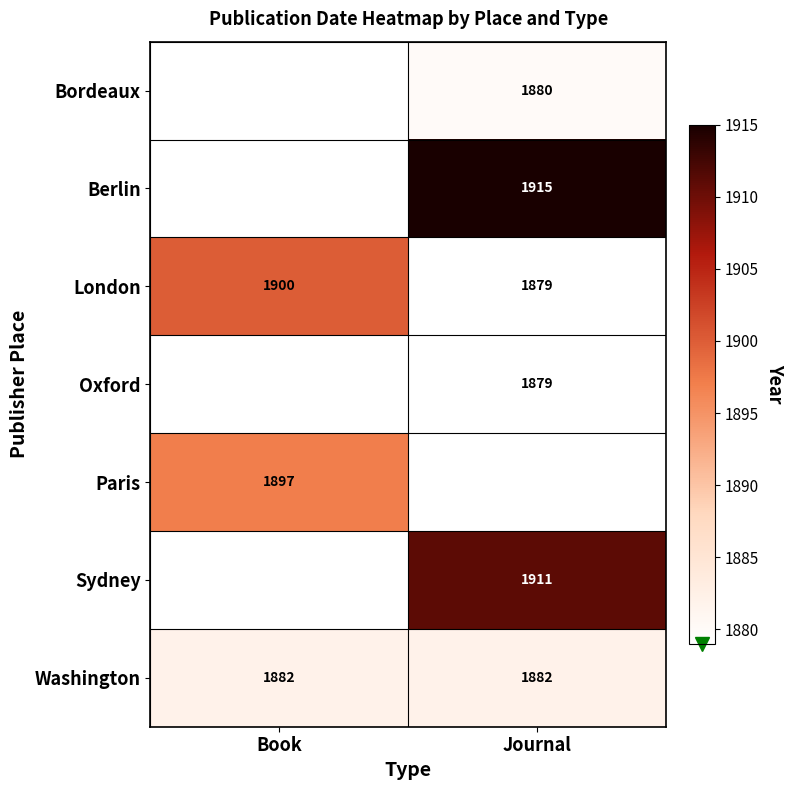

Is the value of Berlin at Journal greater than the value of London at Journal?

Yes